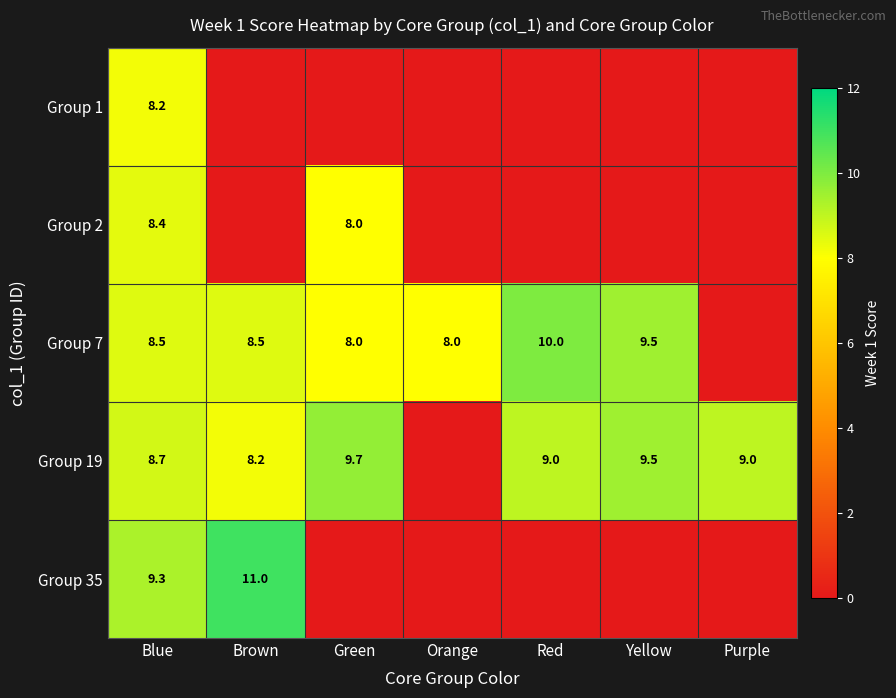

The value of Group 2 at Green is 2.0. True or false?

False